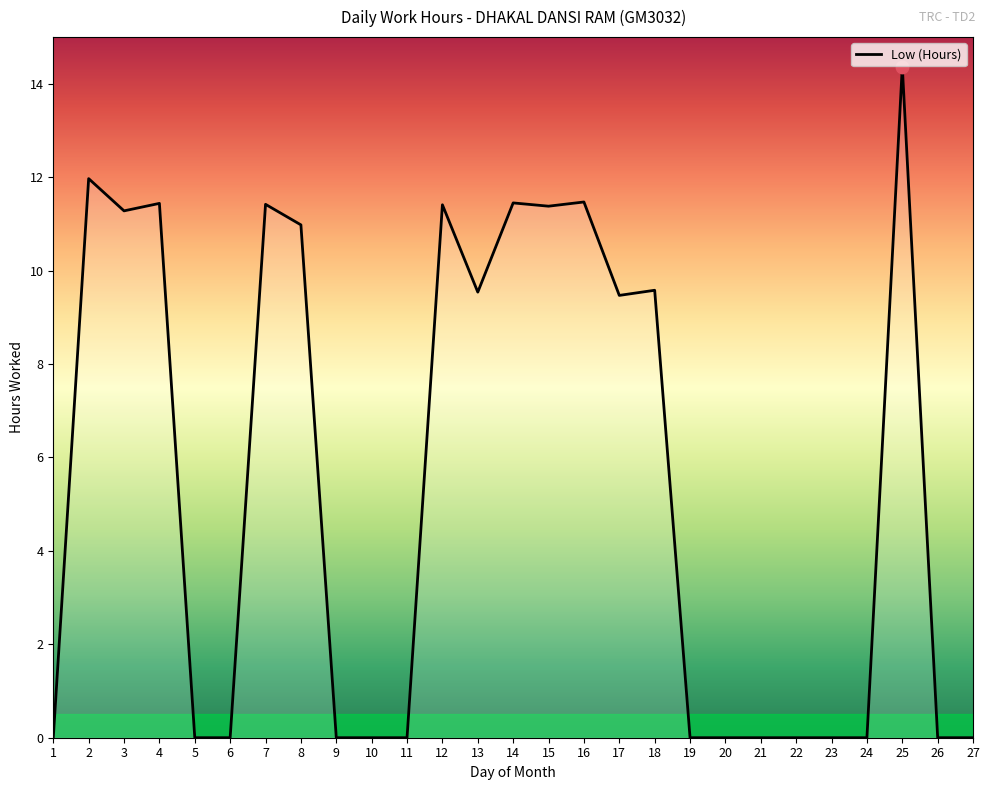

Which has a higher value, 25 or 15?

25